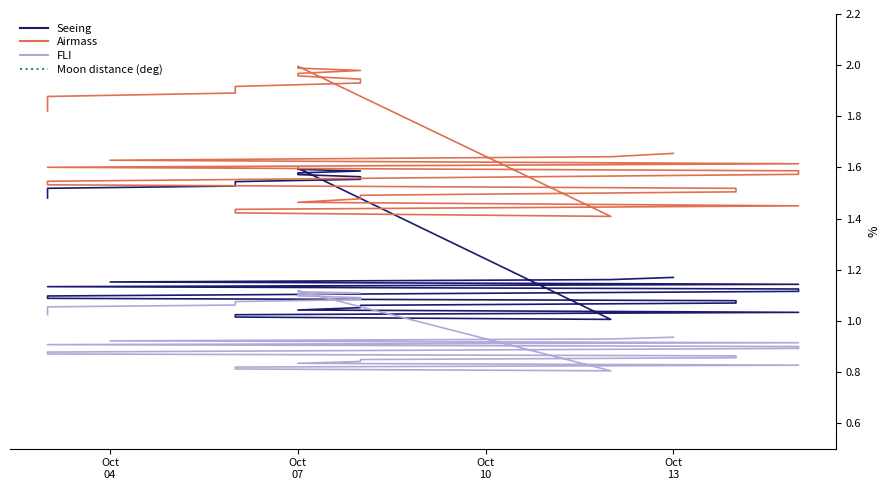

Is the value of Airmass at Oct
10 greater than the value of FLI at 22?

Yes